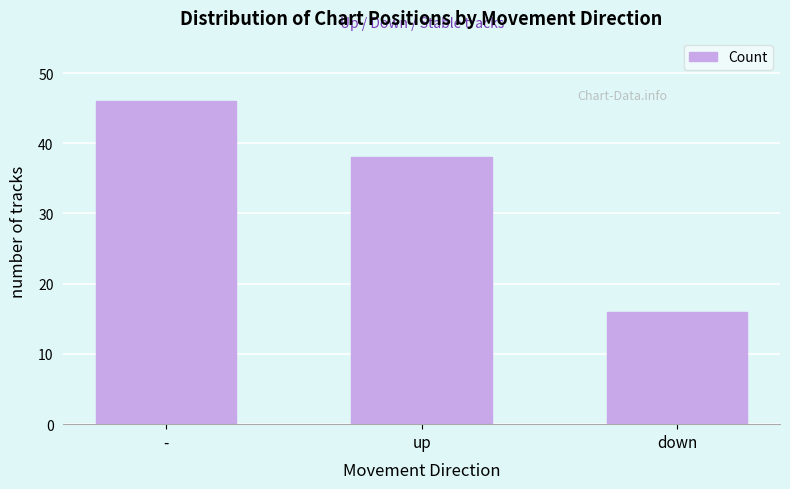

Approximately how many times larger is the value at down compared to -?

0.3